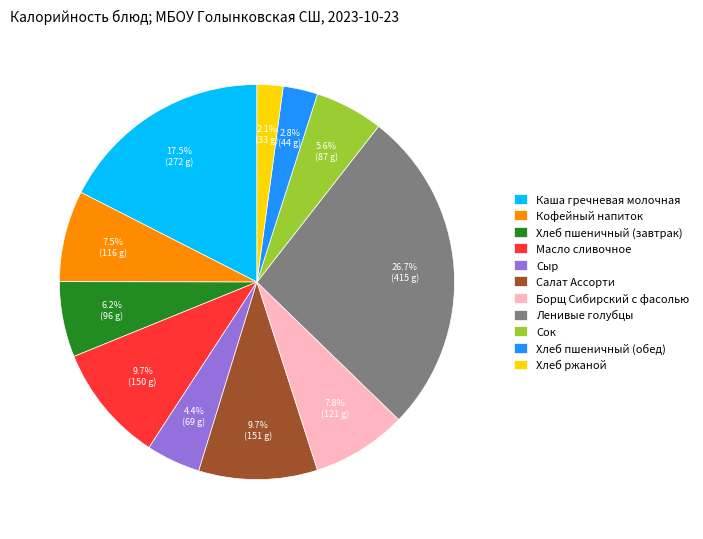

Is the sum of Кофейный напиток and Масло сливочное greater than half?

No